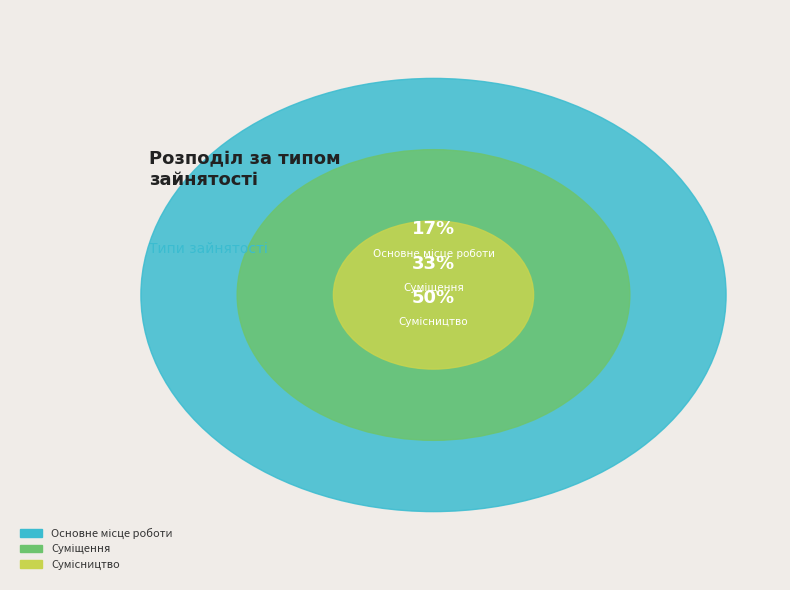

What is the ratio of the value at Сумісництво to the value at Суміщення?

1.5